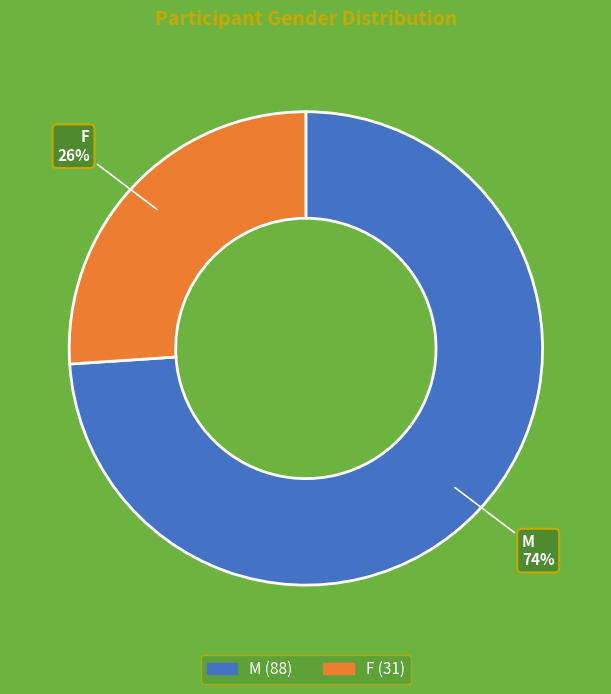

Which slice represents more than half of the pie?

M